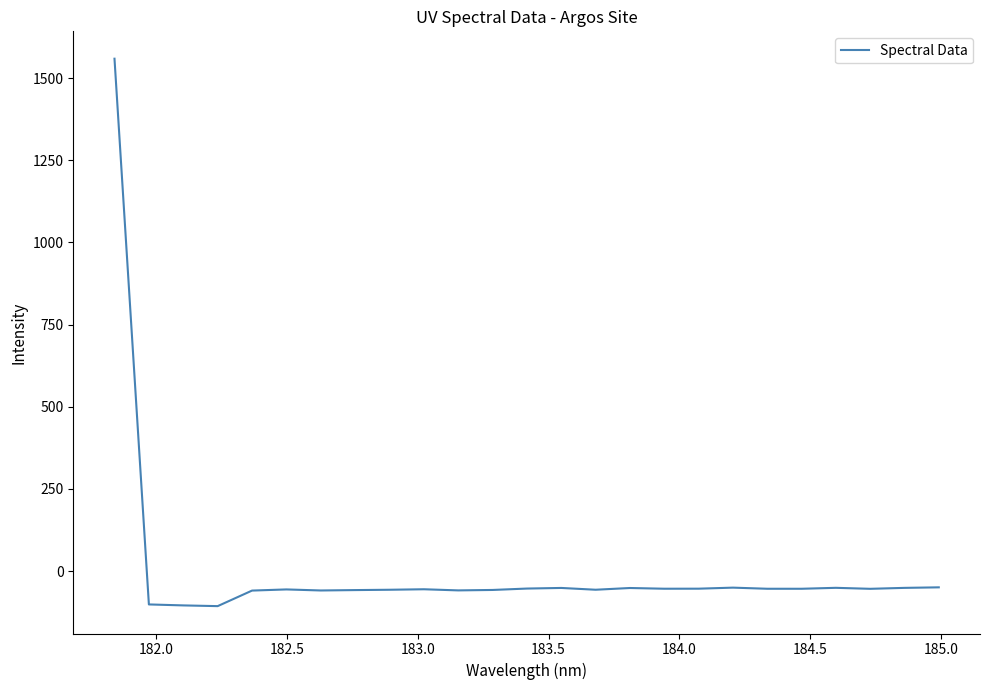

What is the difference between the maximum and minimum values?

1665.8